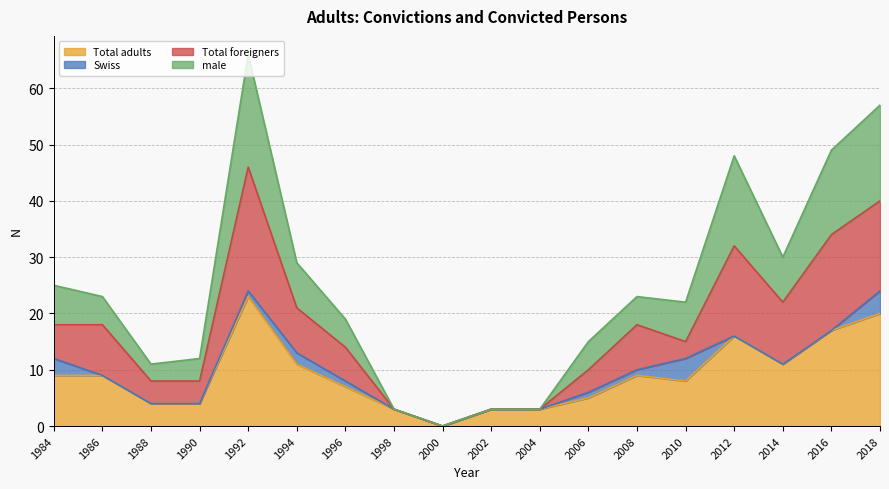

Where is the first local minimum for male?

1988